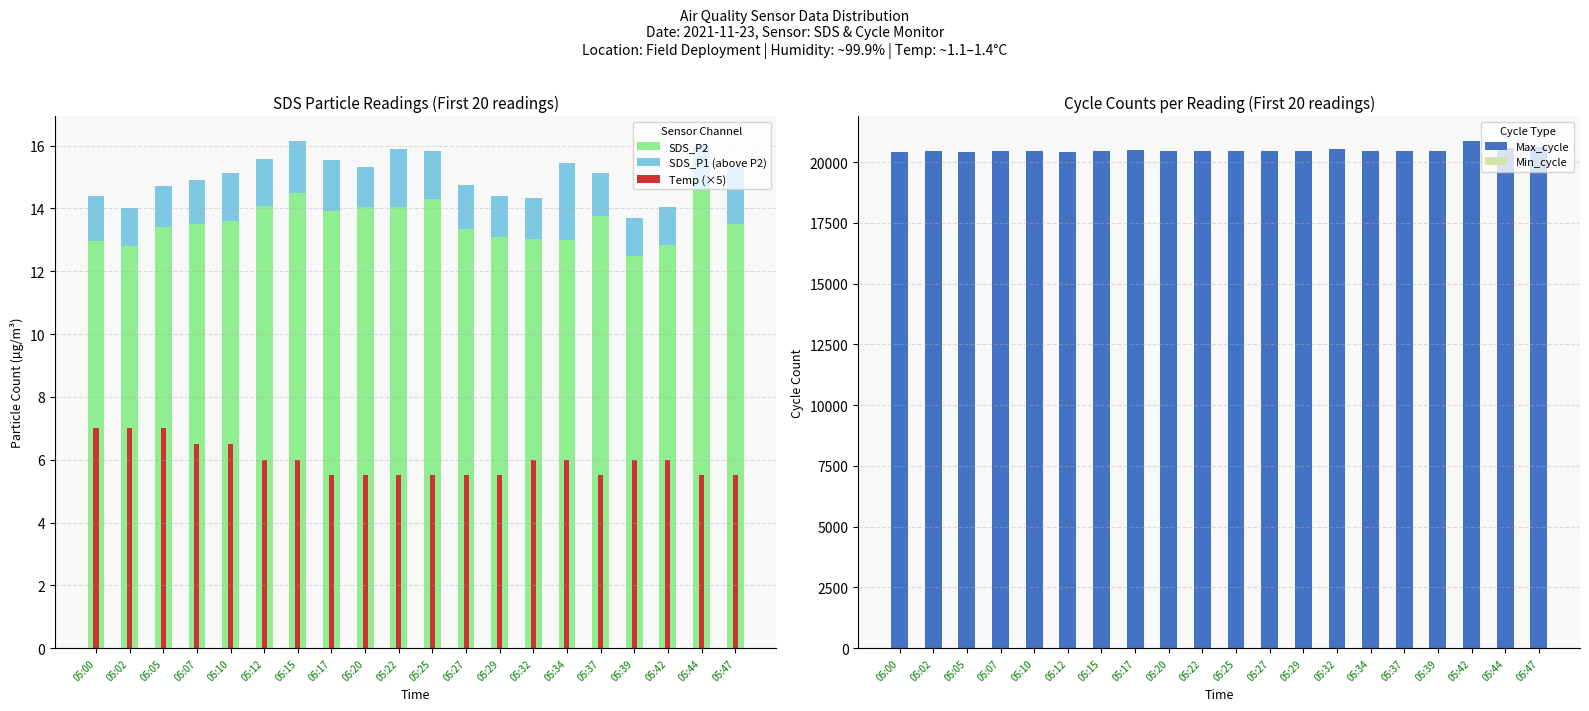

What is the minimum value for Temp (×5)?

5.5